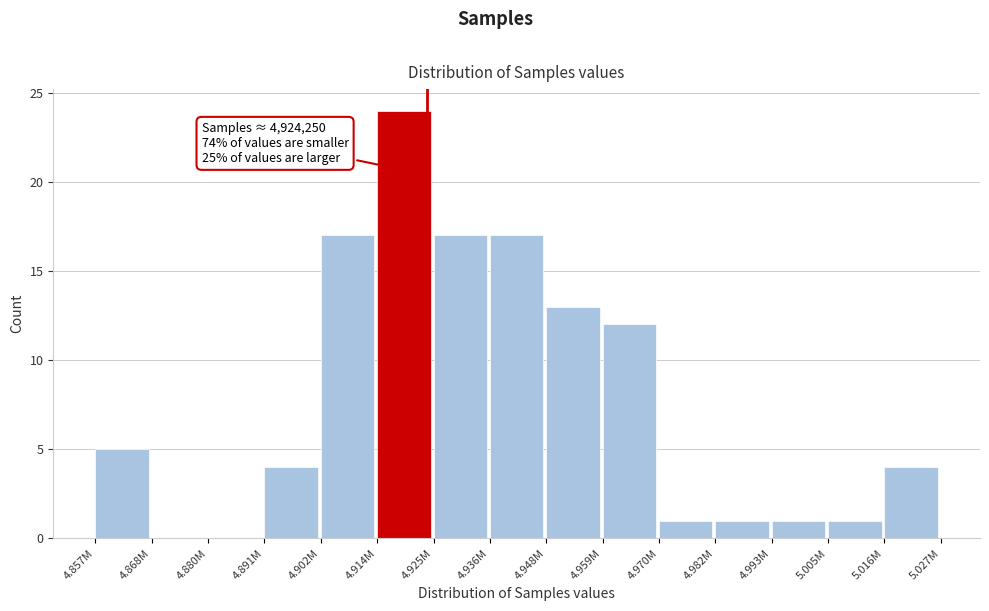

Reading left to right, transcribe all the data shown in this chart.

4.857M=5	4.868M=0	4.880M=0	4.891M=4	4.902M=17	4.914M=24	4.925M=17	4.936M=17	4.948M=13	4.959M=12	4.970M=1	4.982M=1	4.993M=1	5.005M=1	5.016M=4